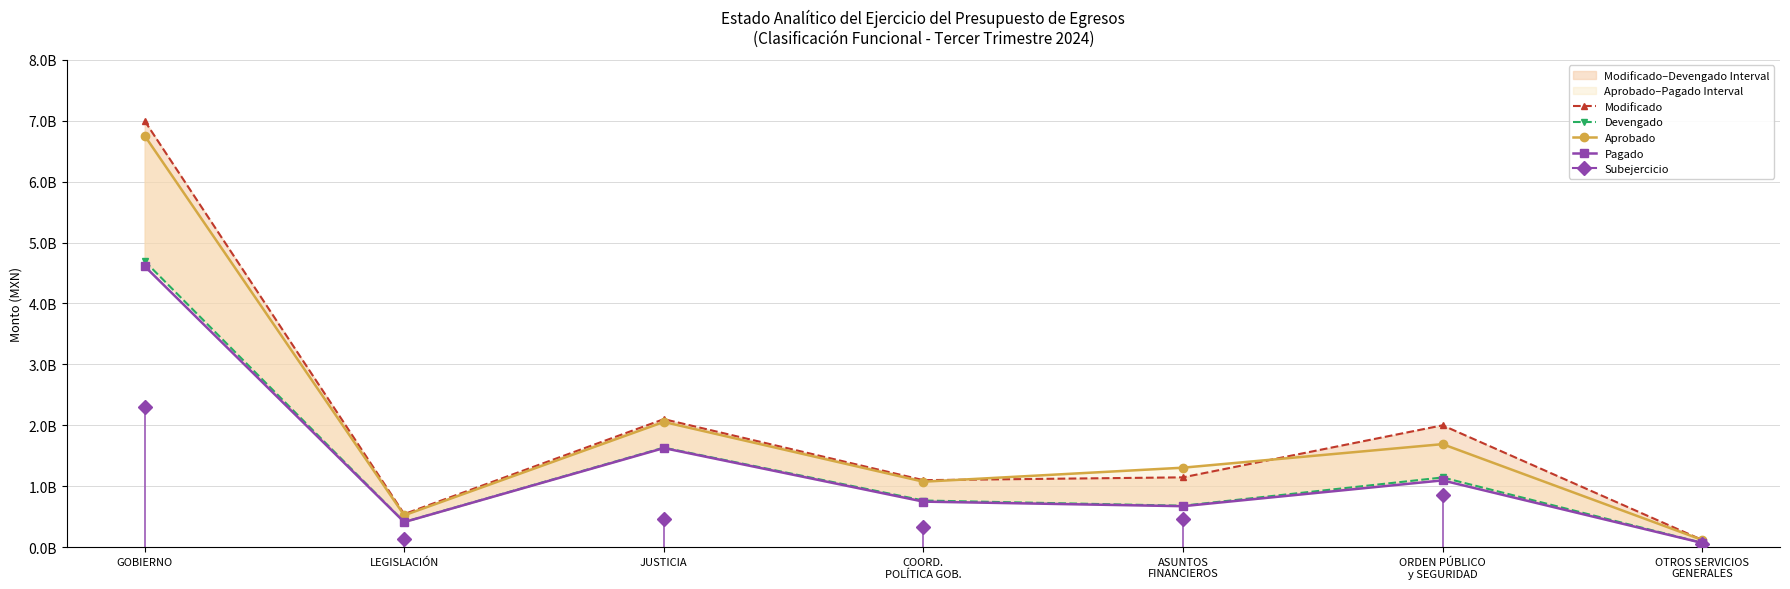

Read the Devengado value at LEGISLACIÓN.

410644808.9